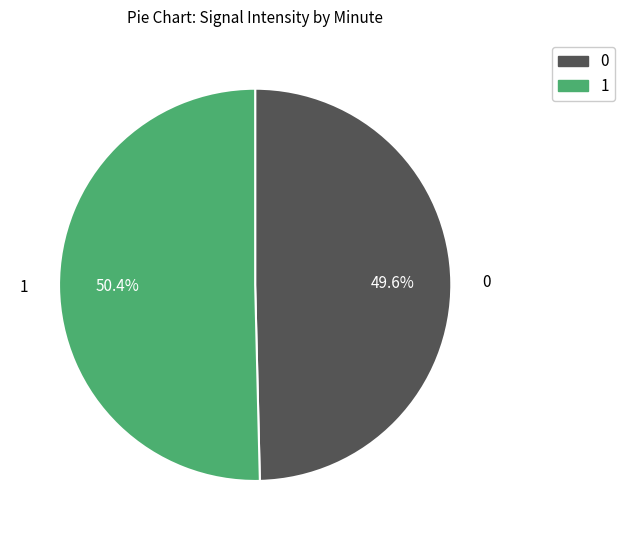

How many segments does this pie chart have?

2